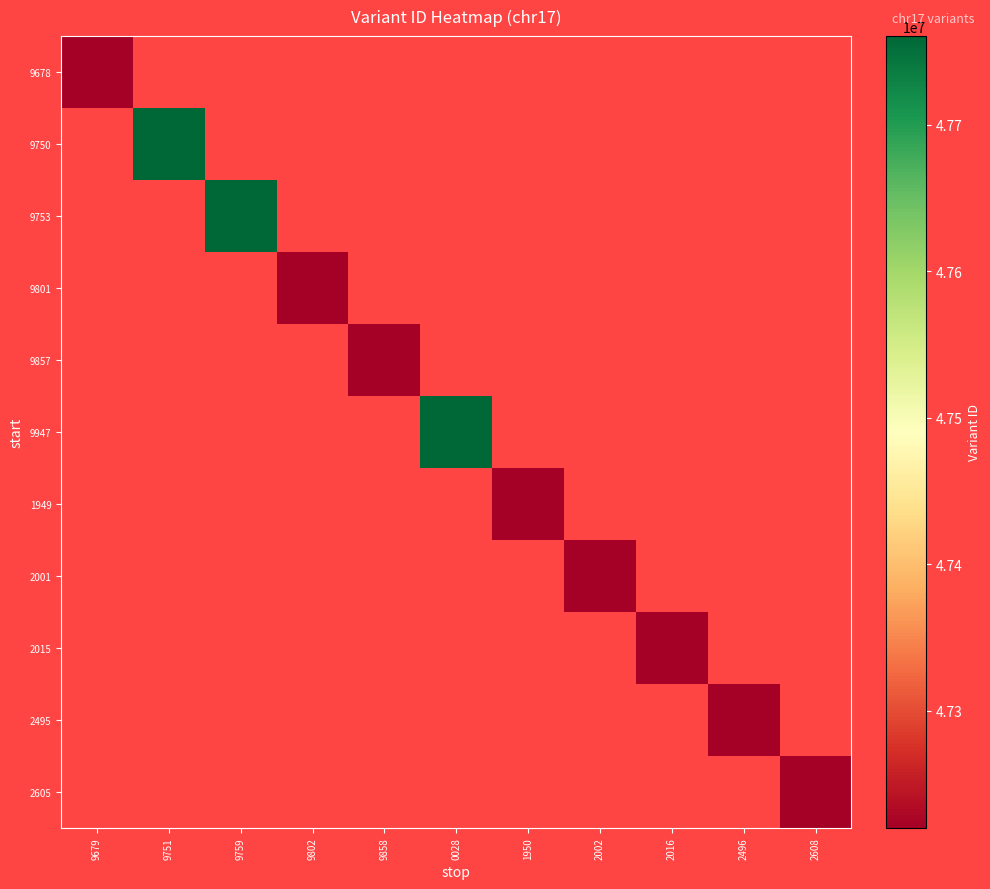

Which category has the highest value in the 9678 series?

9679